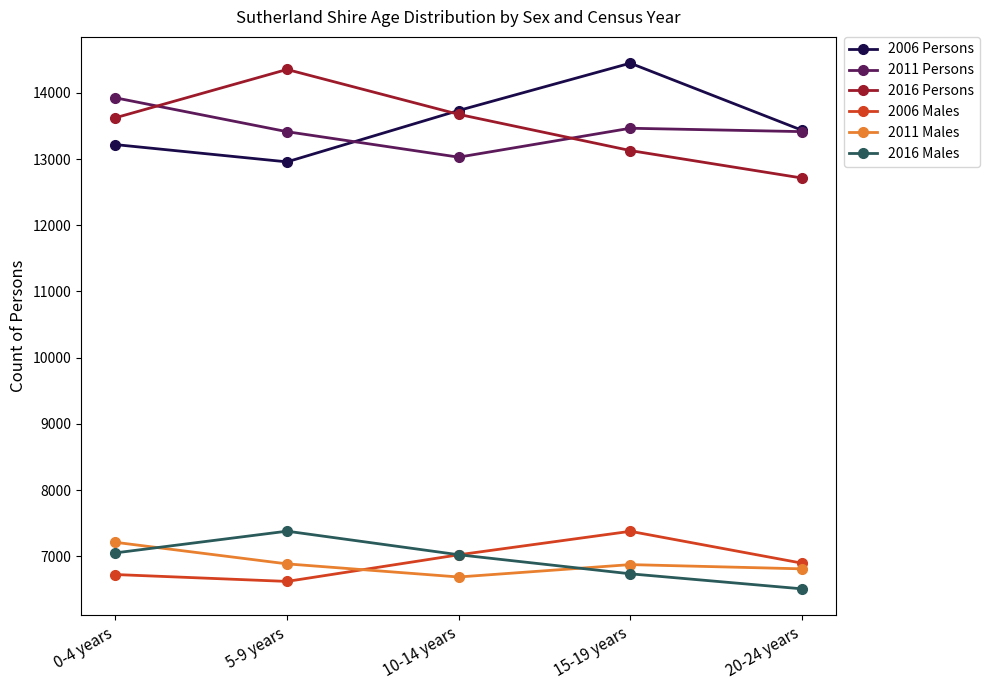

At how many categories does at least one series exceed 9903?

5